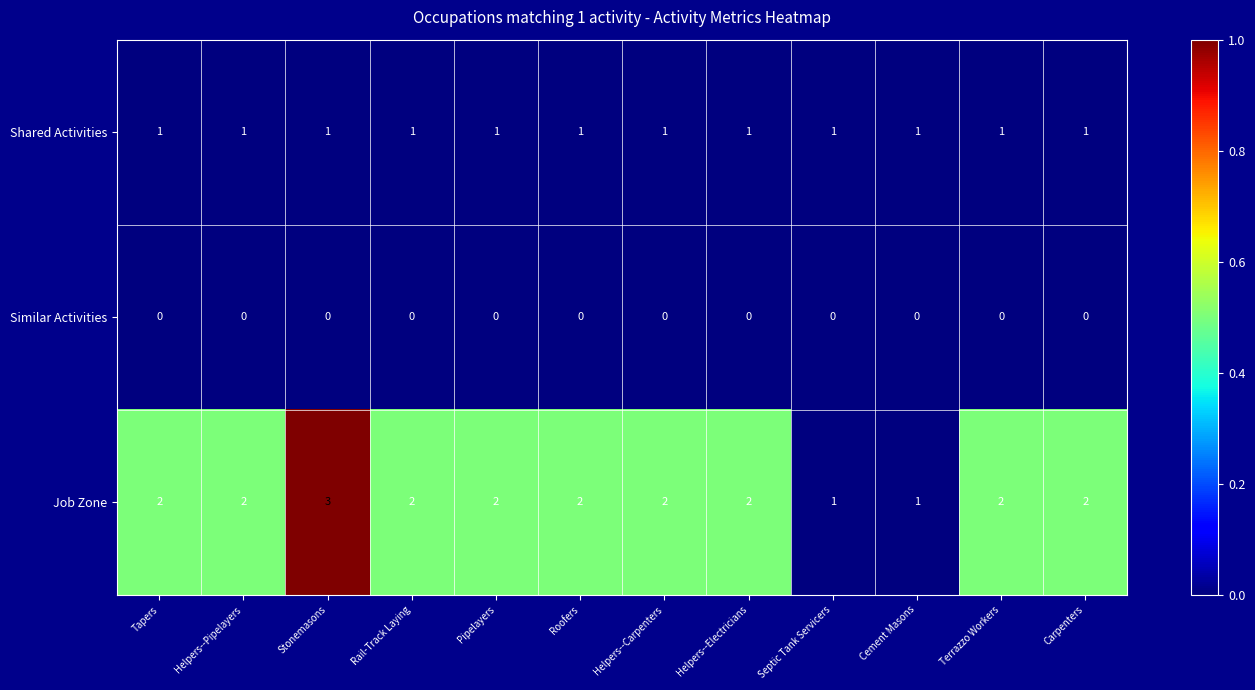

Rank the series by their average value, from highest to lowest.

Job Zone, Shared Activities, Similar Activities